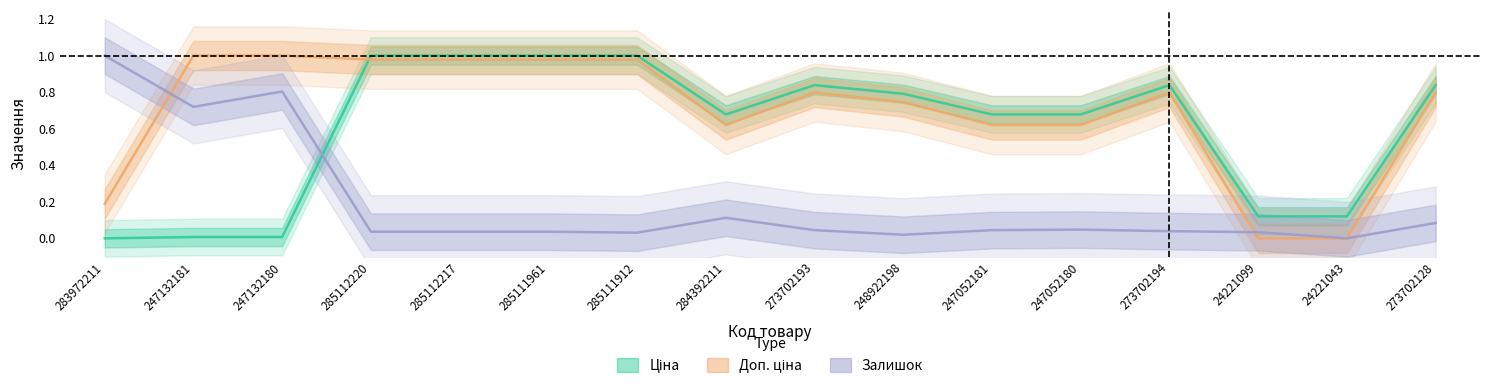

Which category has the highest value in the Ціна series?

285112220